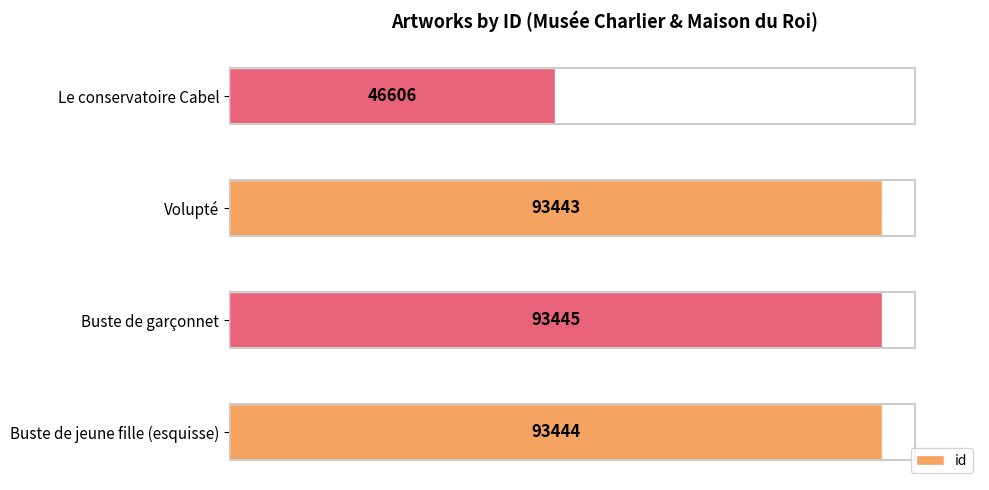

The value at Le conservatoire Cabel is 46606. True or false?

True